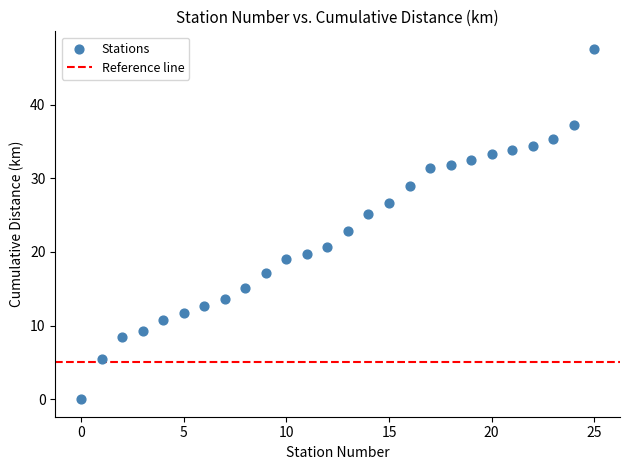

What is the range of Y values (max minus min)?

47.6